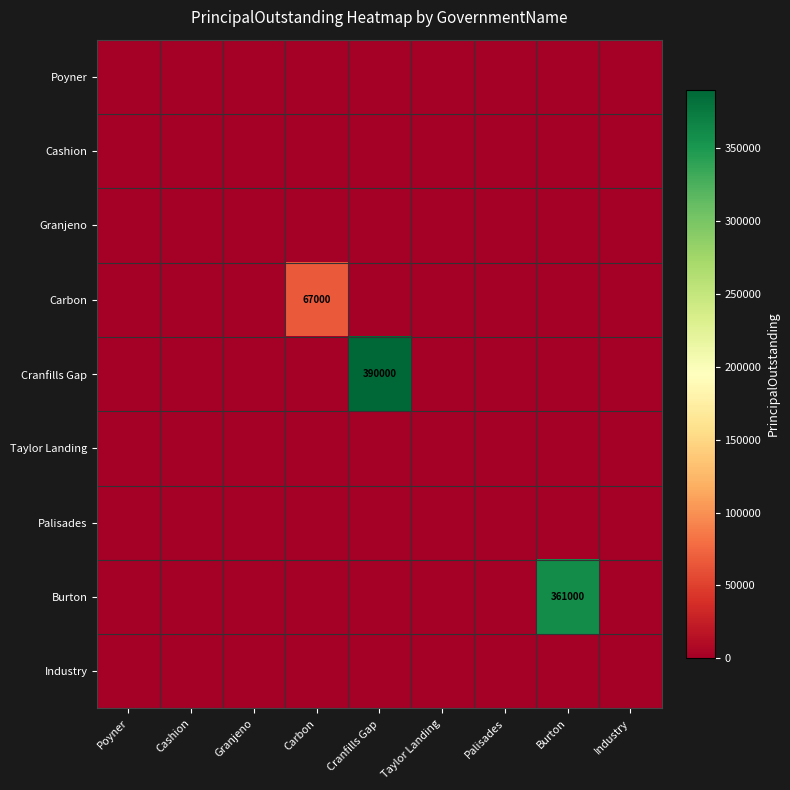

What is the greatest value displayed?

390000